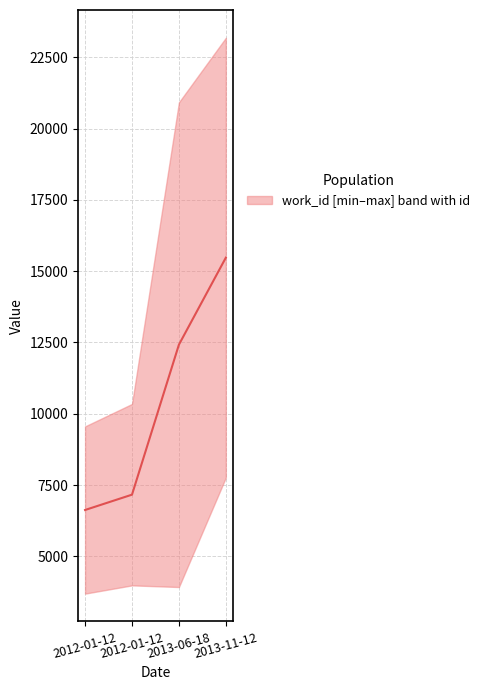

Count the number of data series in this chart.

1